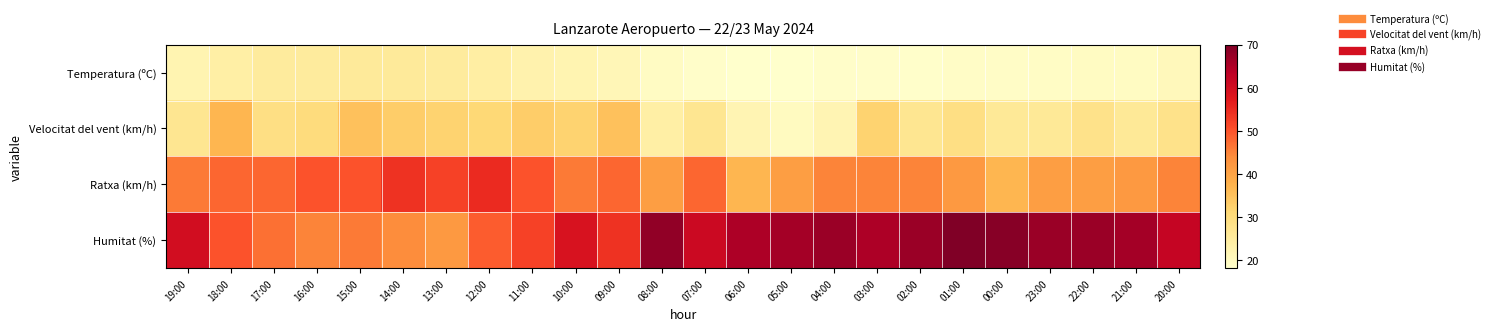

What is the spread (max minus min) of values at 11:00?

29.3